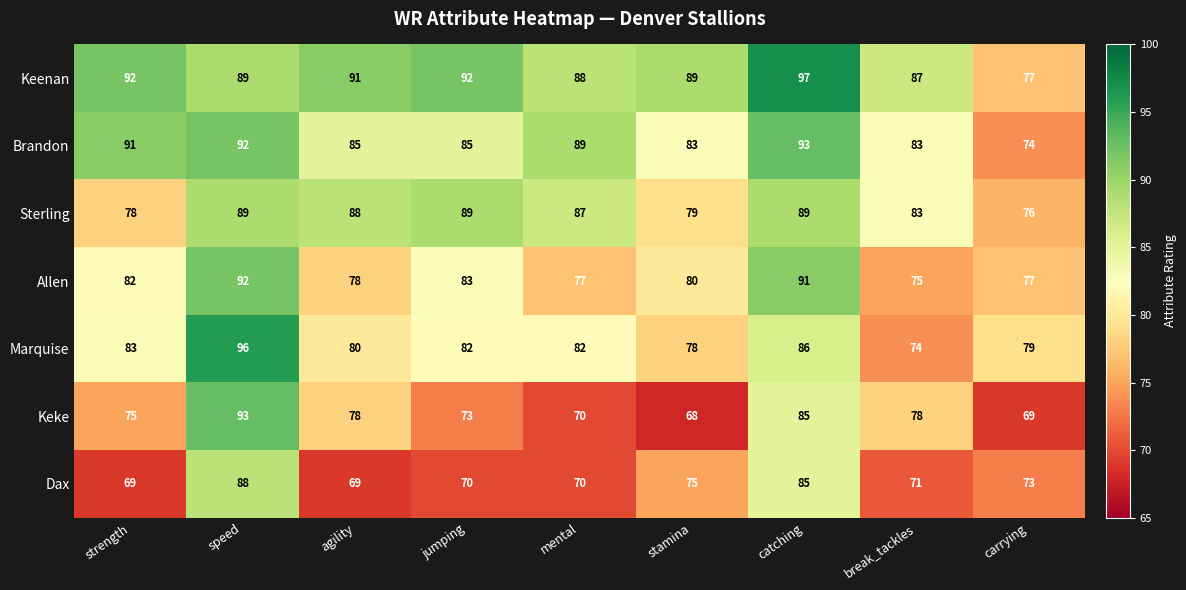

Which series changed the most between speed and agility?

Dax